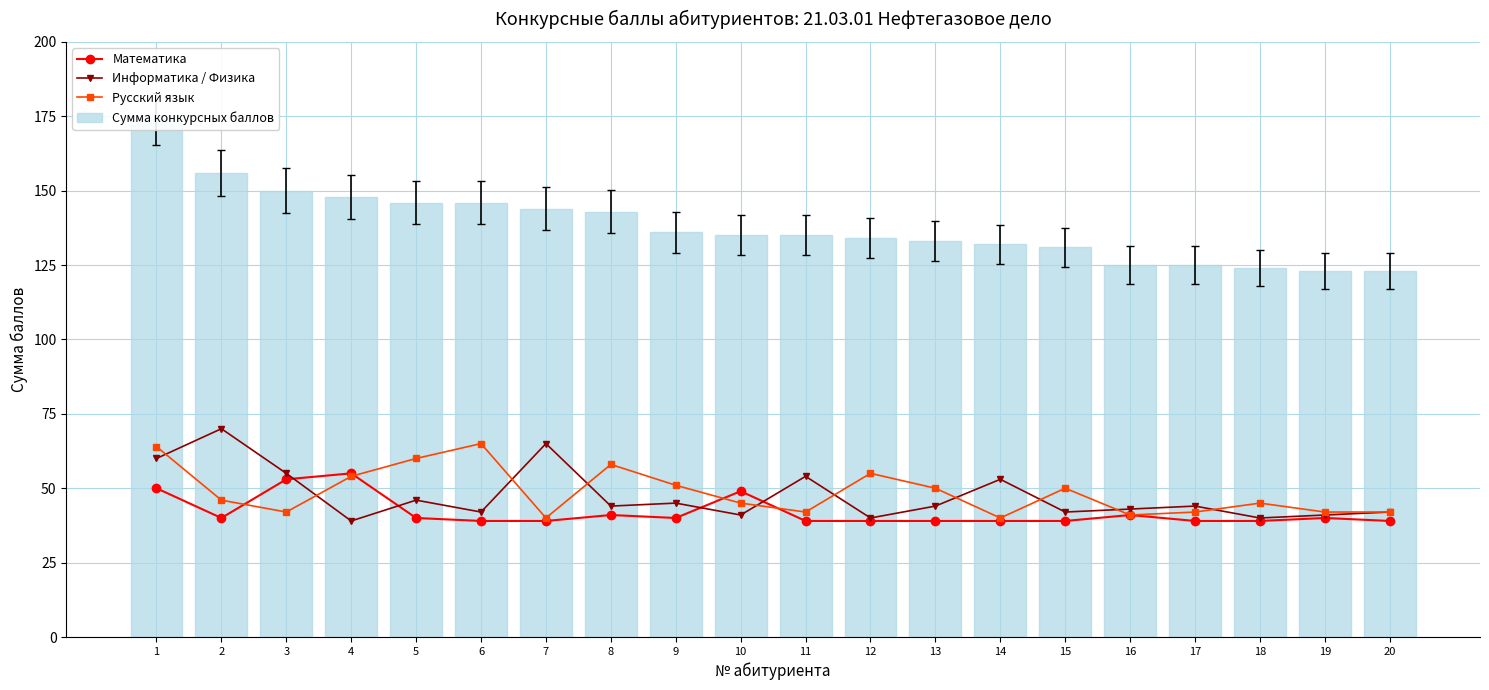

What is the difference between the Информатика / Физика values at 6 and 17?

2